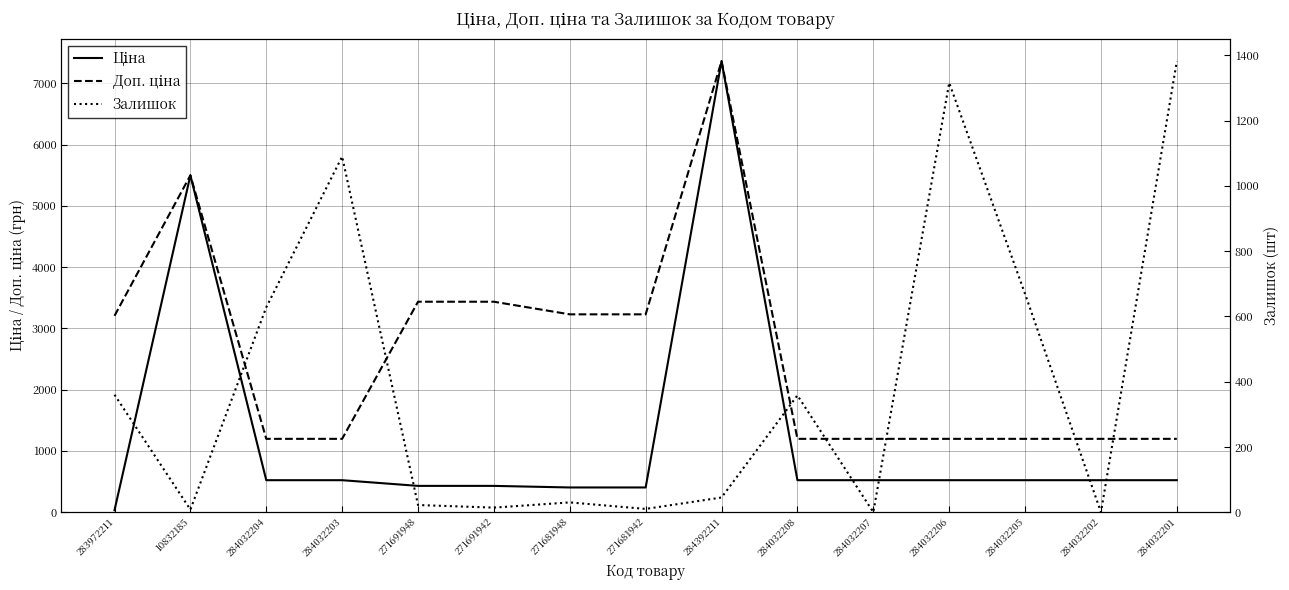

What is the total value across all series at 284032208?

2077.2